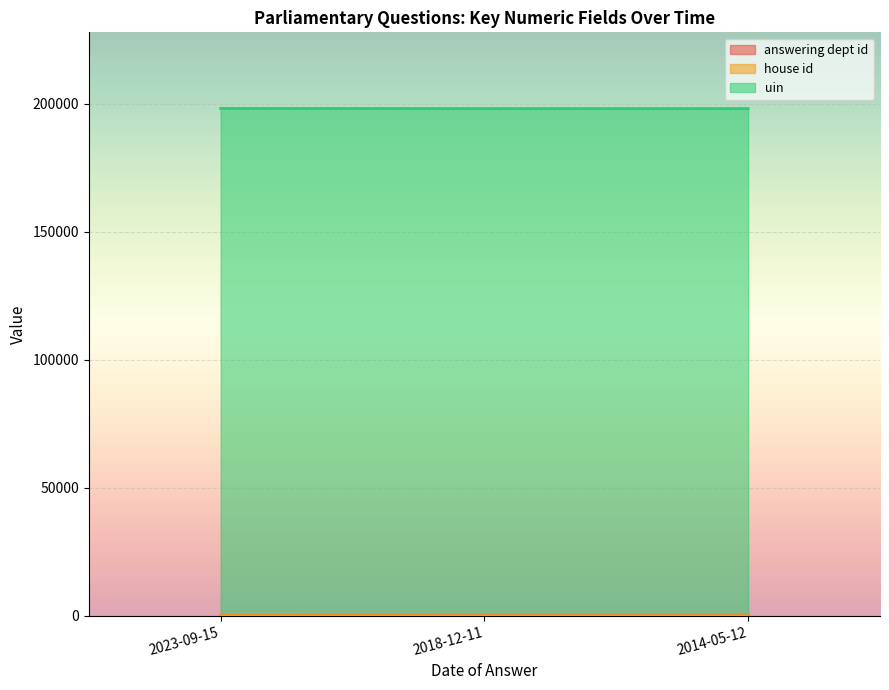

Reading left to right, what are all the values shown in this chart?

answering dept id: 60	7	7
house id: 1	1	1
uin: 198153	198153	198153